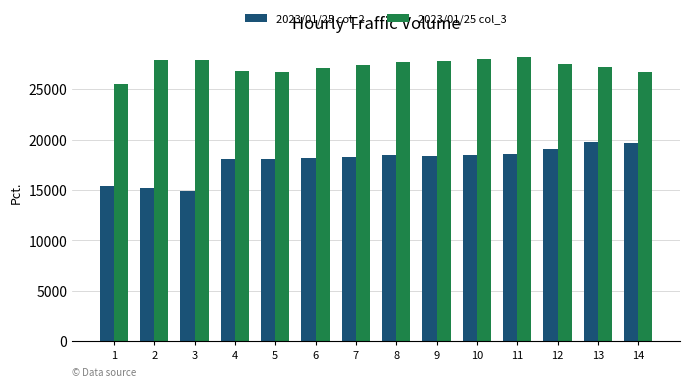

Which series has the largest range (max minus min)?

2023/01/25 col_2